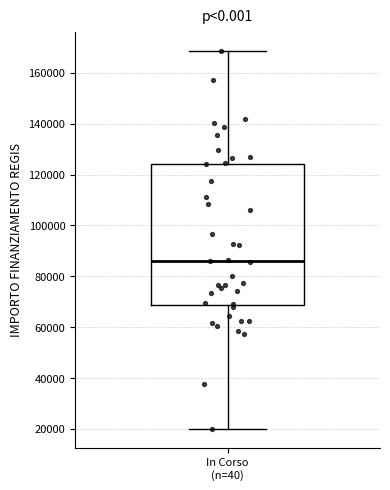

Read this box plot against the y-axis: the position of the median line, the range covered by the box, and the ends of both whiskers. The values are not printed on the chart, so give them approximately, as read against the axis.

median 86000, box 68000 to 124000, whiskers 20000 to 168000